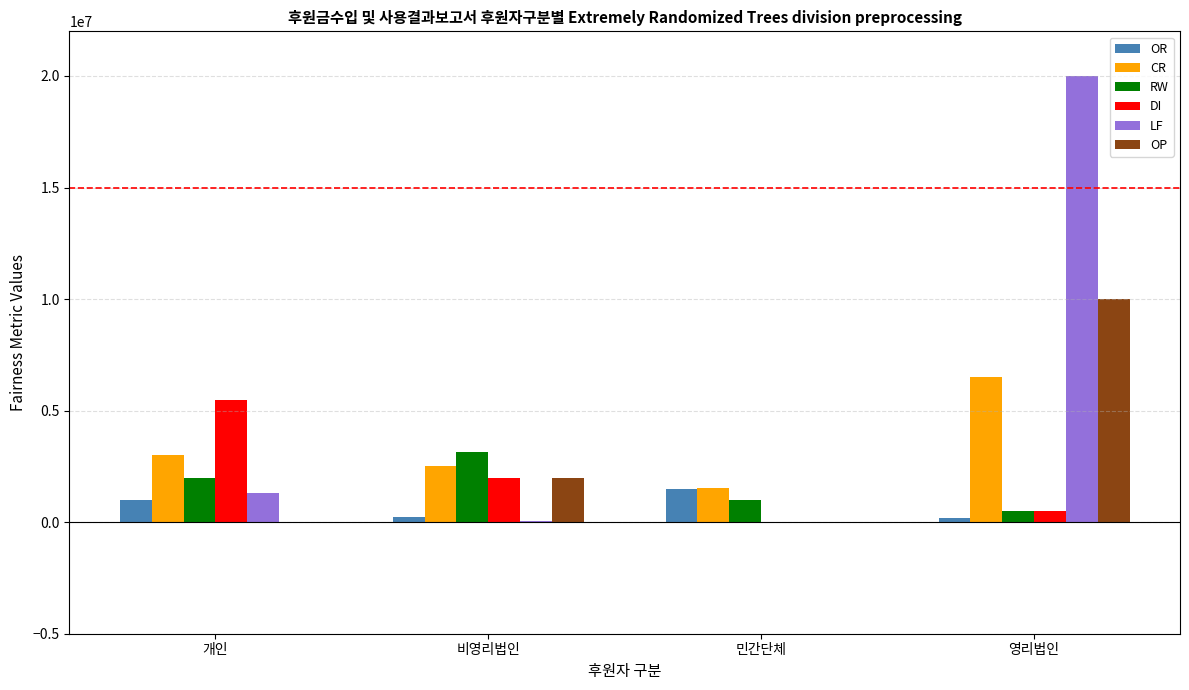

Which series has the largest total across all categories?

LF